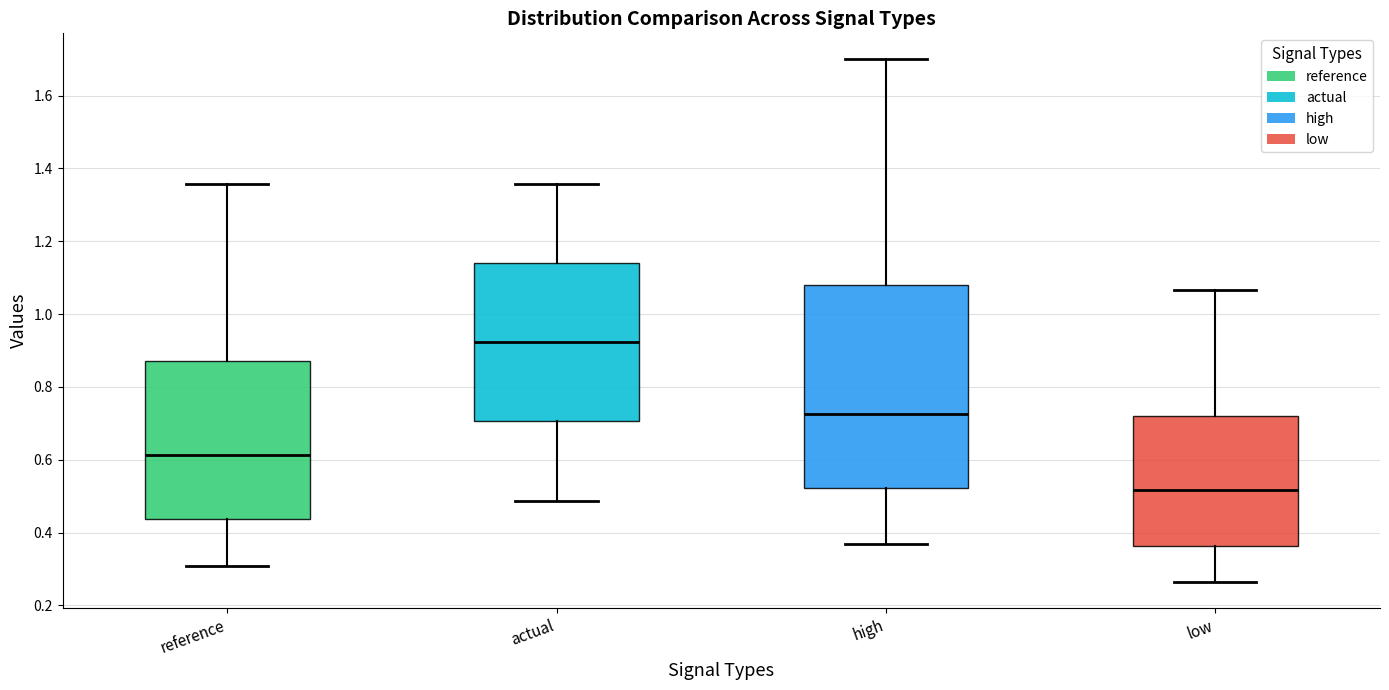

Where is the upper edge of the box for reference on the y-axis? The values are not printed on the chart, so give them approximately, as read against the axis.

0.88